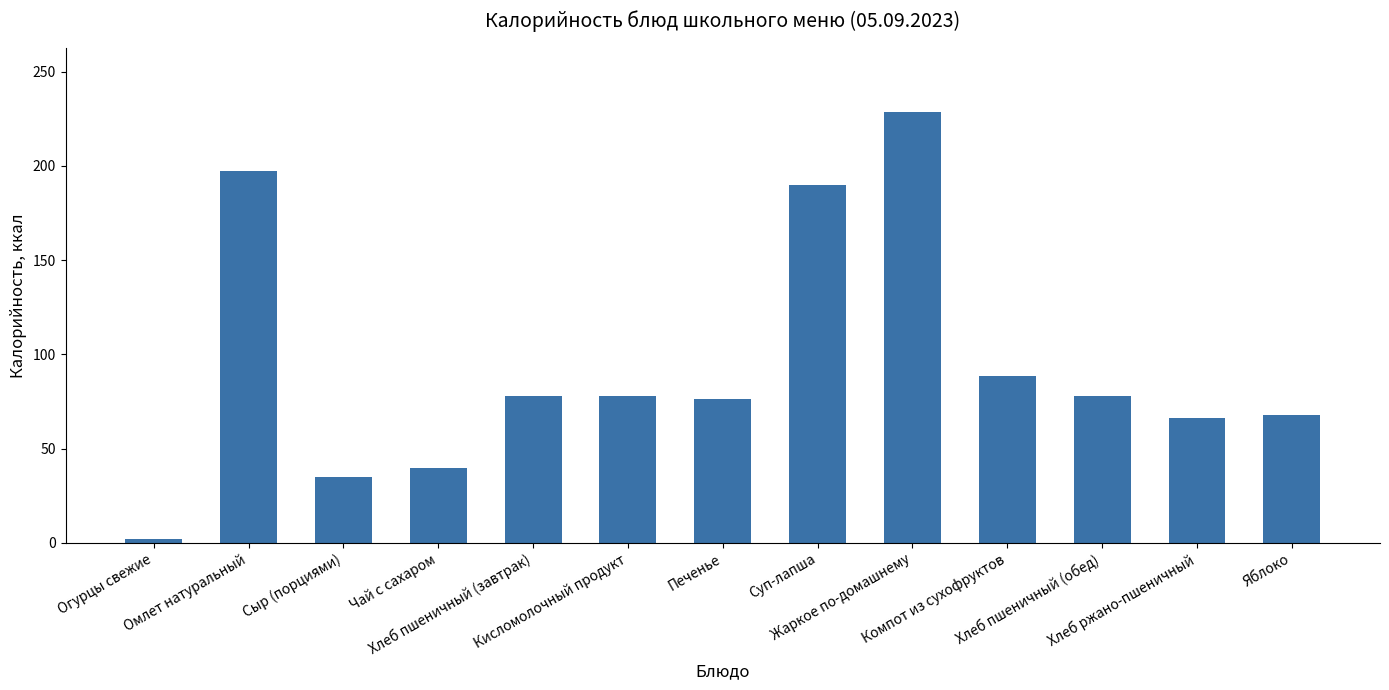

What is the value of the 11th bar from the left?

78.0